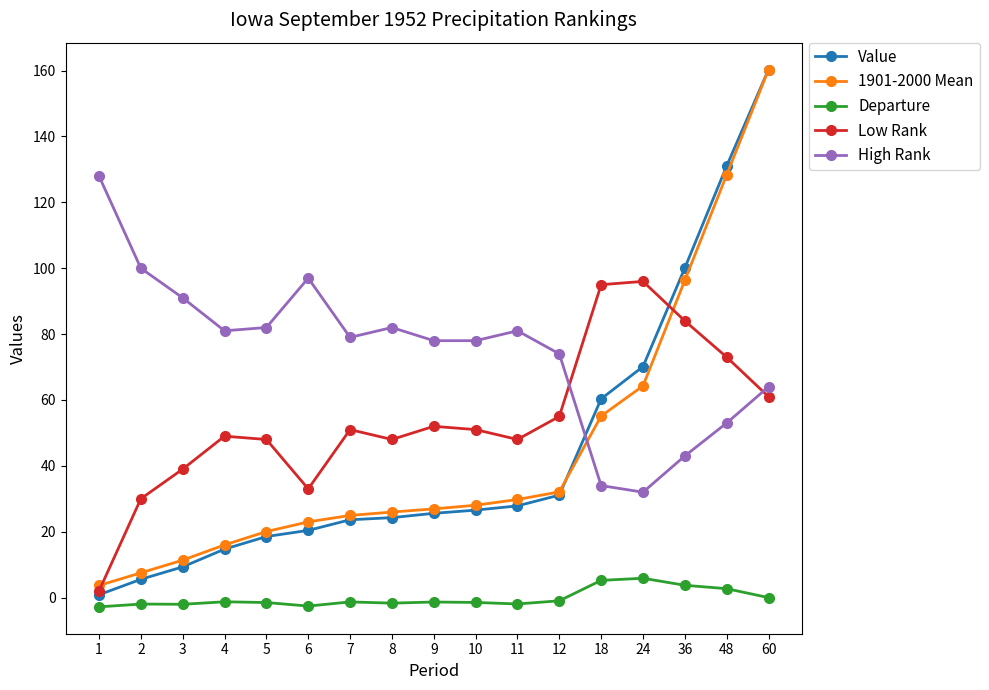

What is the maximum value for 1901-2000 Mean?

160.3